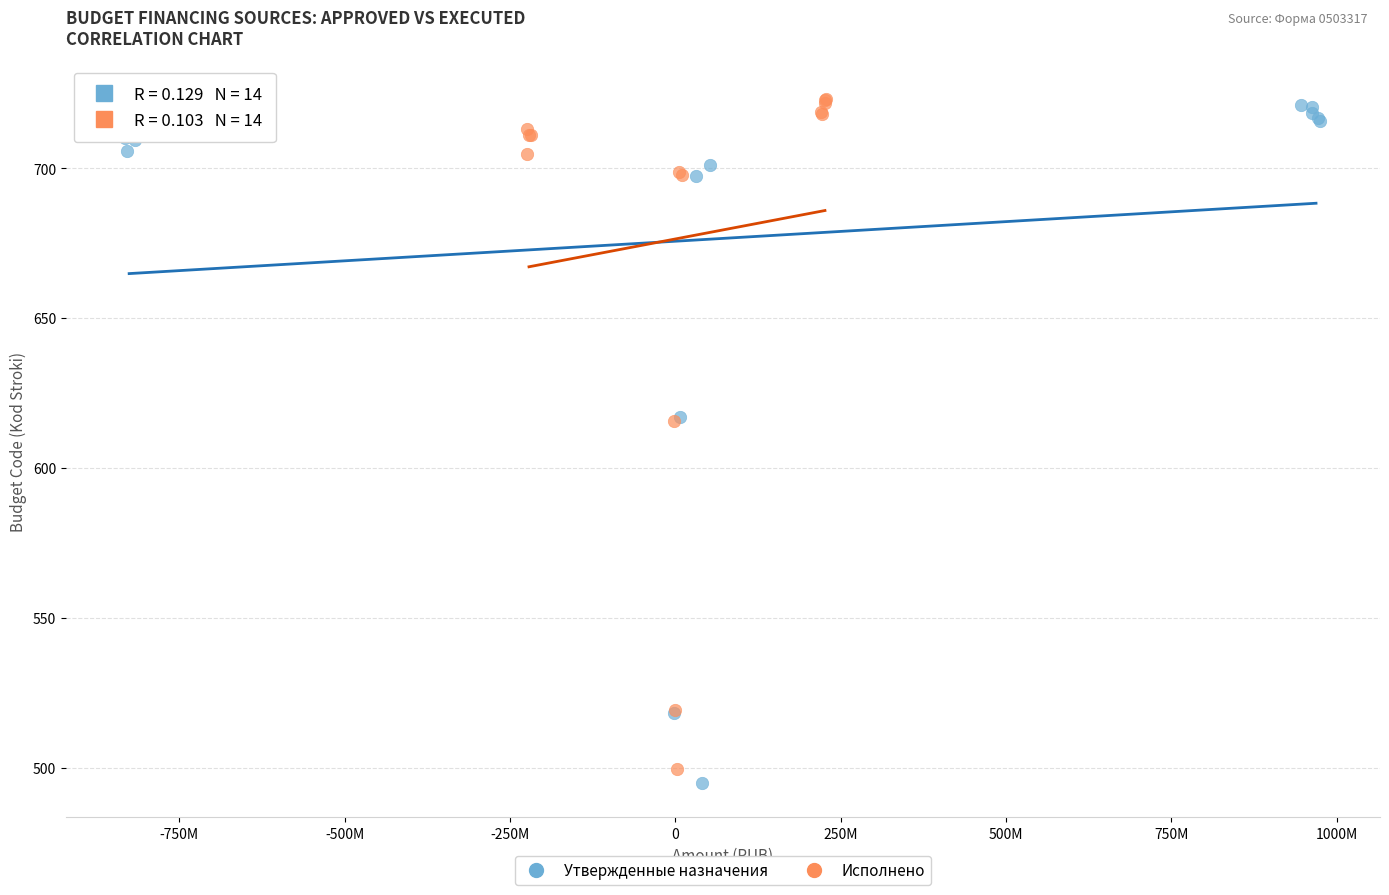

Which series contains the lowest Y value?

Утвержденные назначения